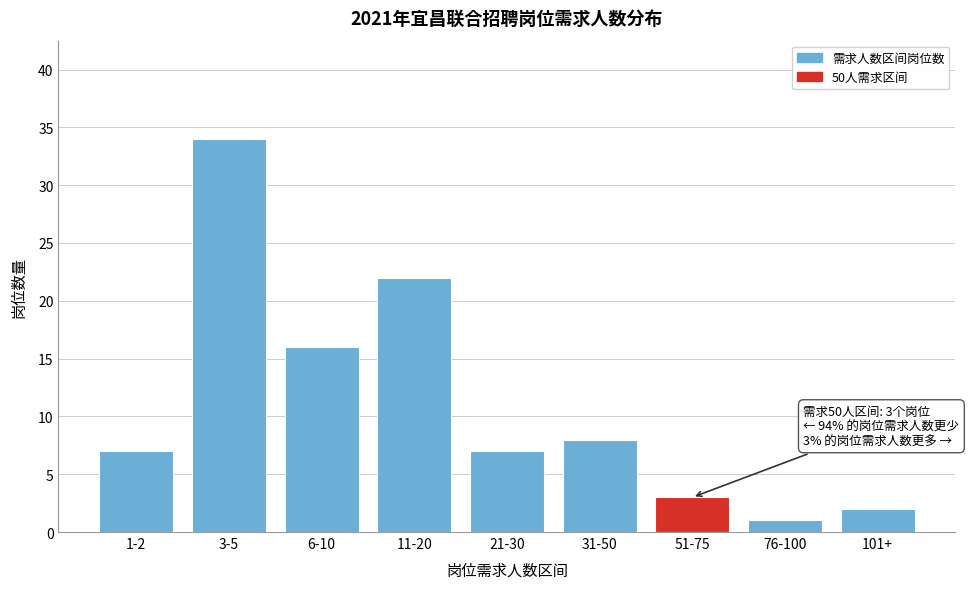

Reading left to right, extract all data points from this chart.

7	34	16	22	7	8	3	1	2